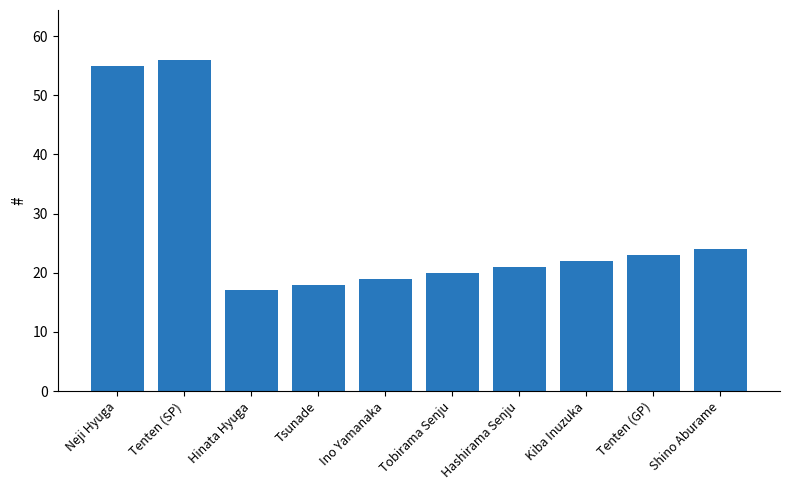

What is the maximum value shown in the chart?

56